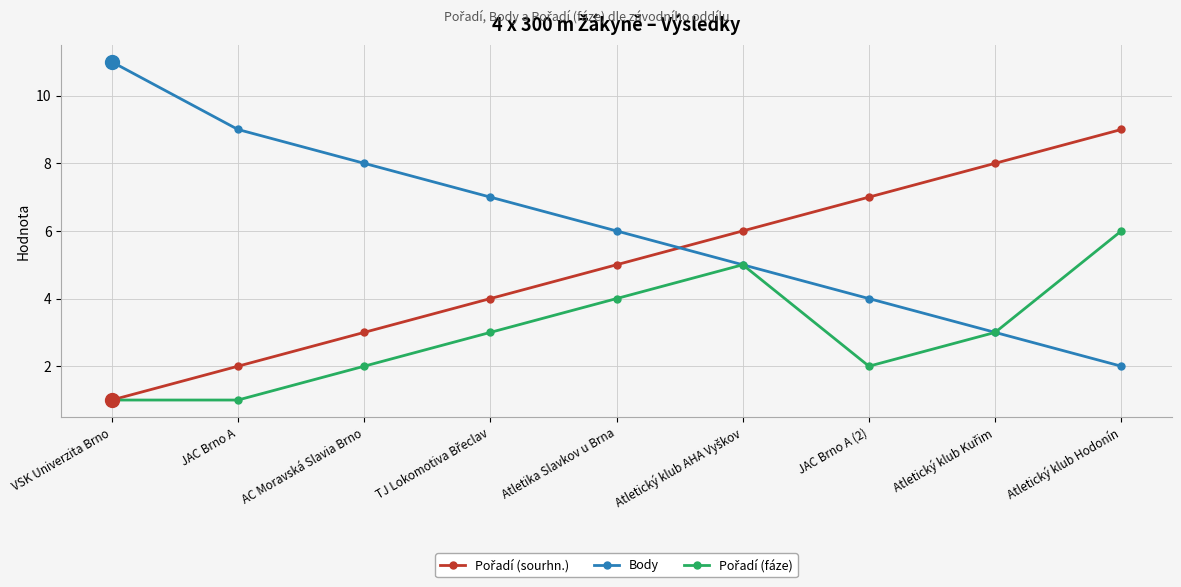

Which category has the highest value in the Body series?

VSK Univerzita Brno